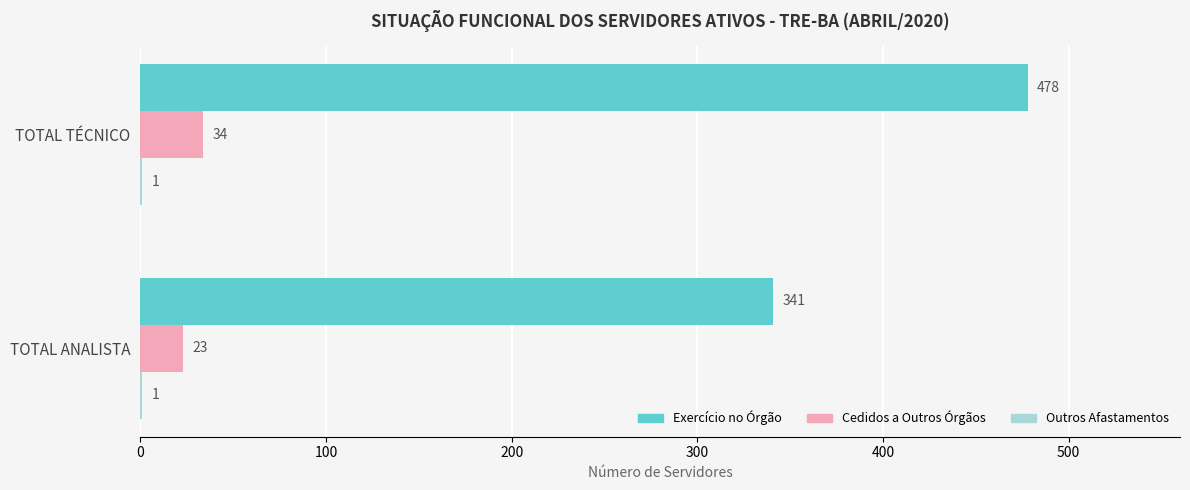

Which series has the largest total across all categories?

Exercício no Órgão